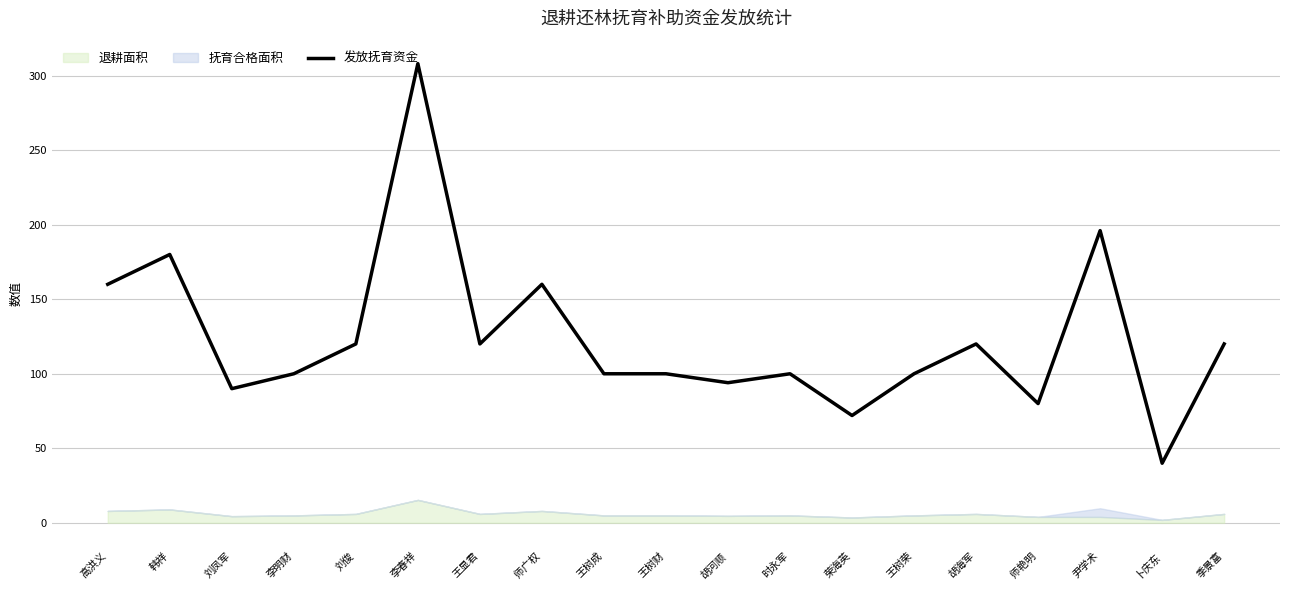

Is it true that the value at 王树成 is 100?

True